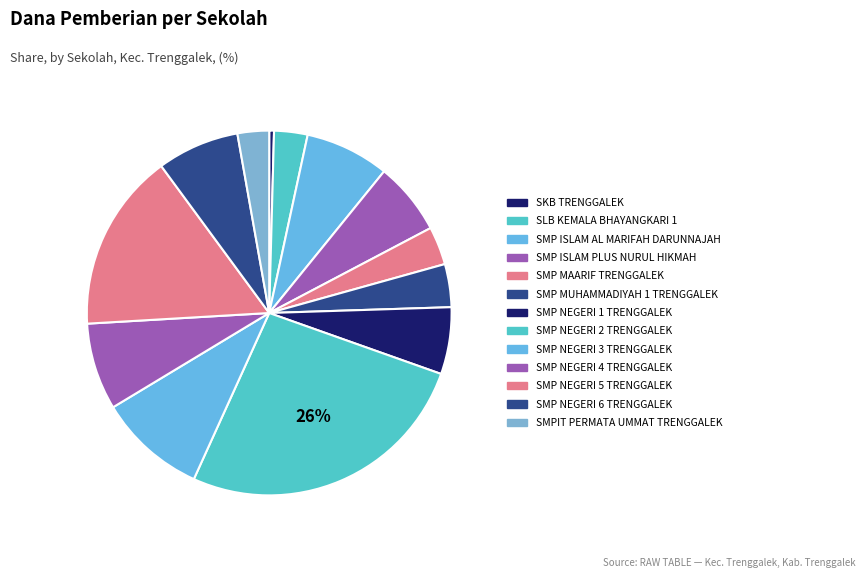

What is the ratio of the value at SMP ISLAM PLUS NURUL HIKMAH to the value at SMP ISLAM AL MARIFAH DARUNNAJAH?

0.9